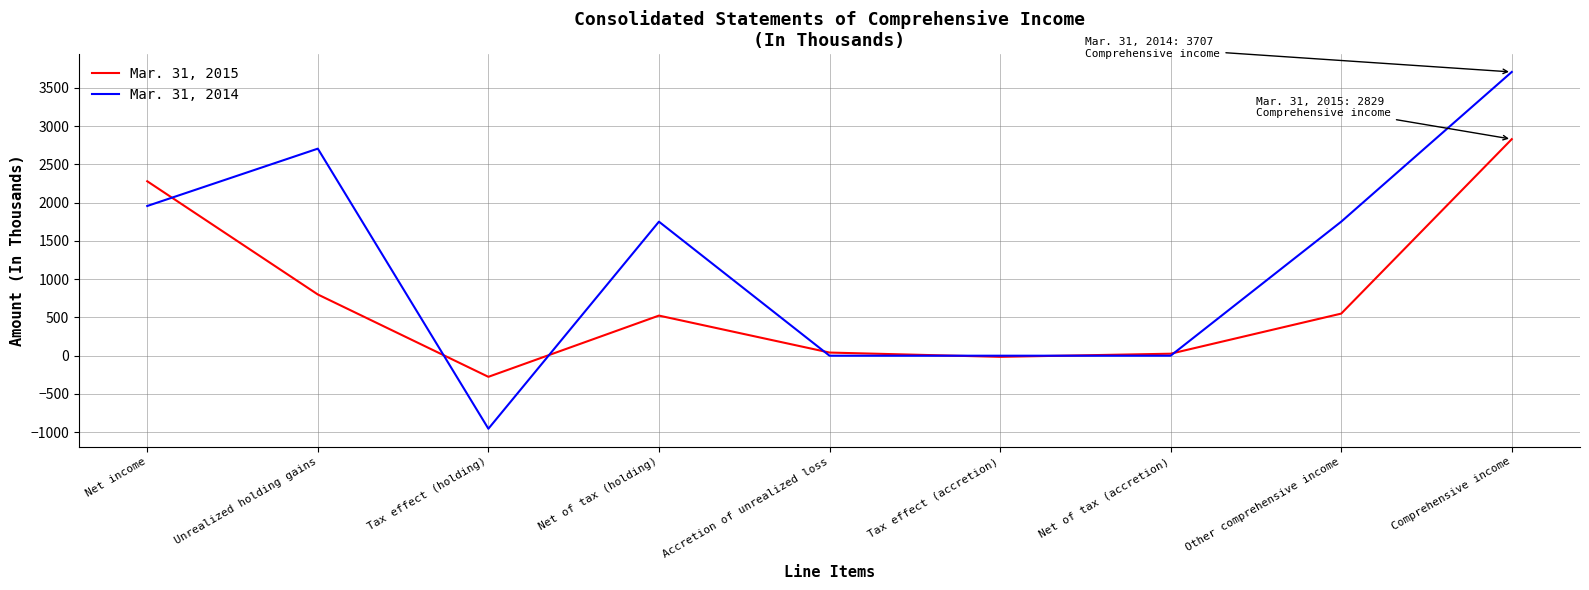

At Comprehensive income, list the series in order from largest to smallest.

Mar. 31, 2014, Mar. 31, 2015